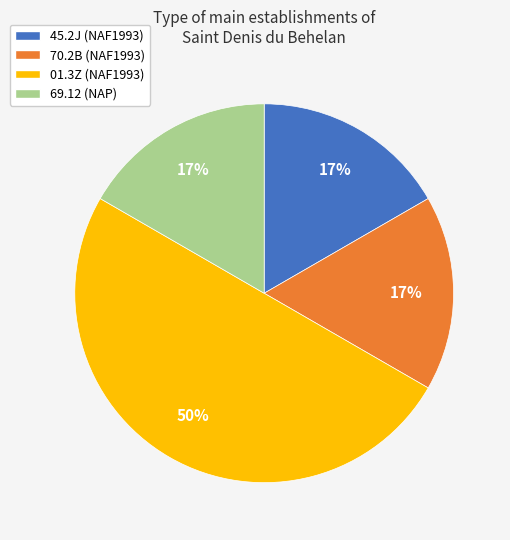

Is the sum of 70.2B (NAF1993) and 69.12 (NAP) greater than half?

No